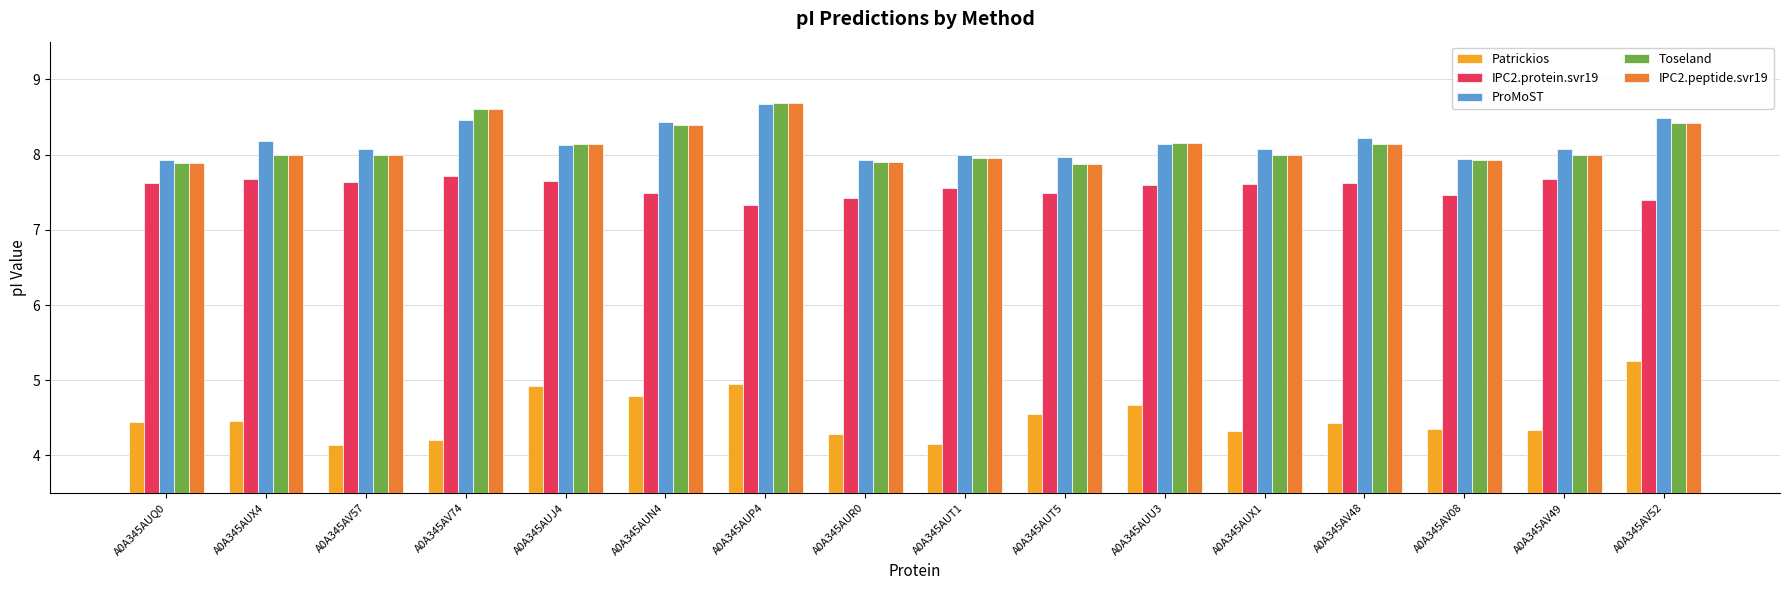

Between A0A345AUU3 and A0A345AV48, which series saw the biggest shift?

Patrickios